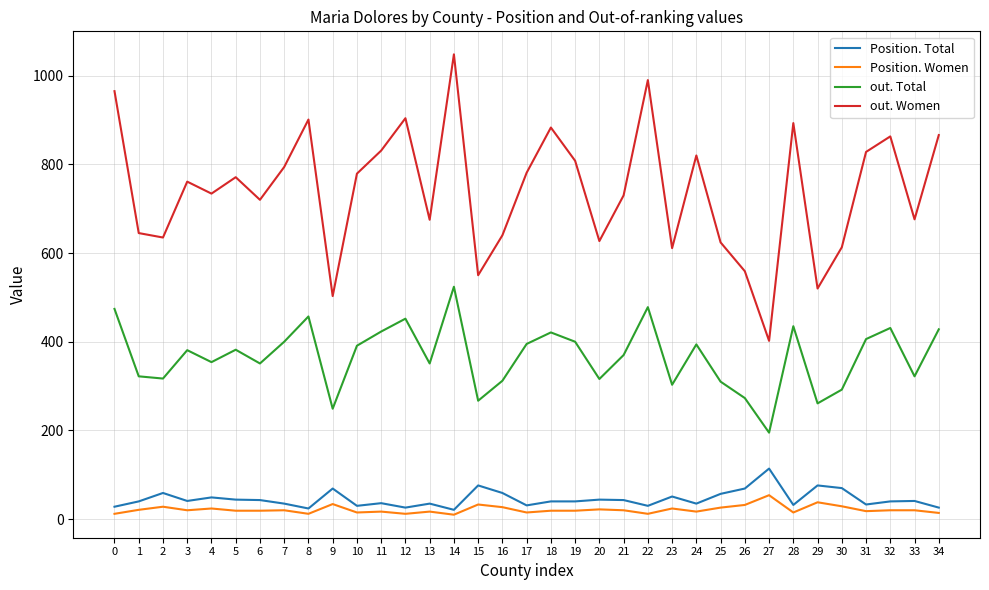

At which label does Position. Total reach its peak?

27